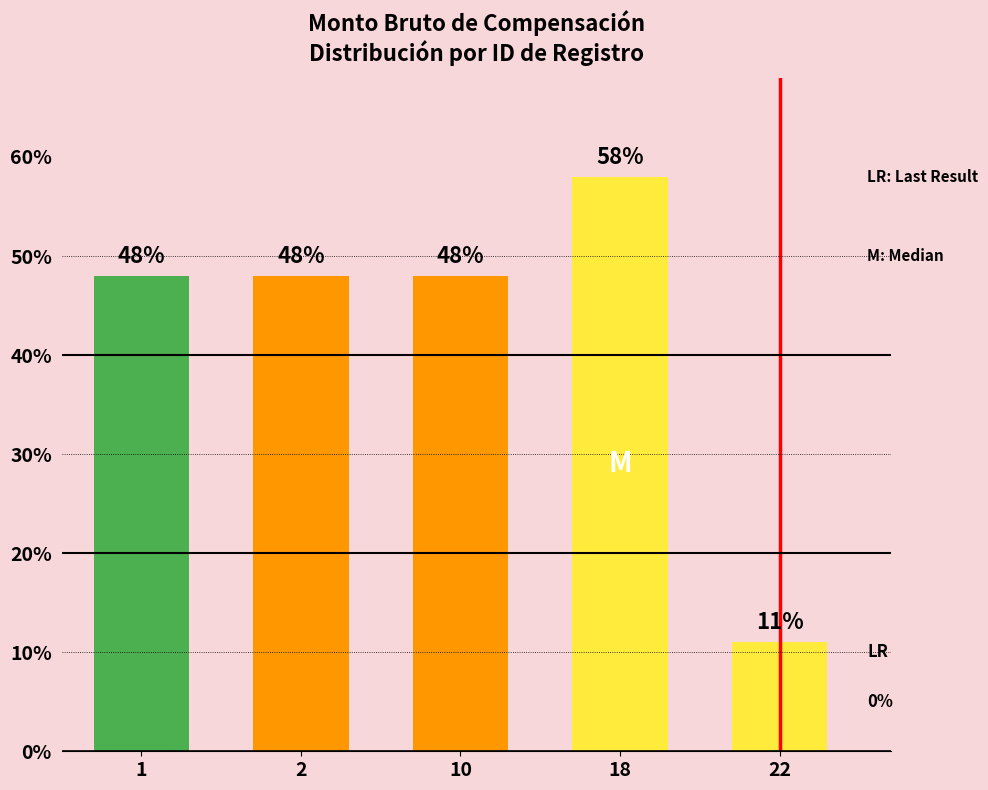

The chart shows a value of 48 at 1. True or false?

True